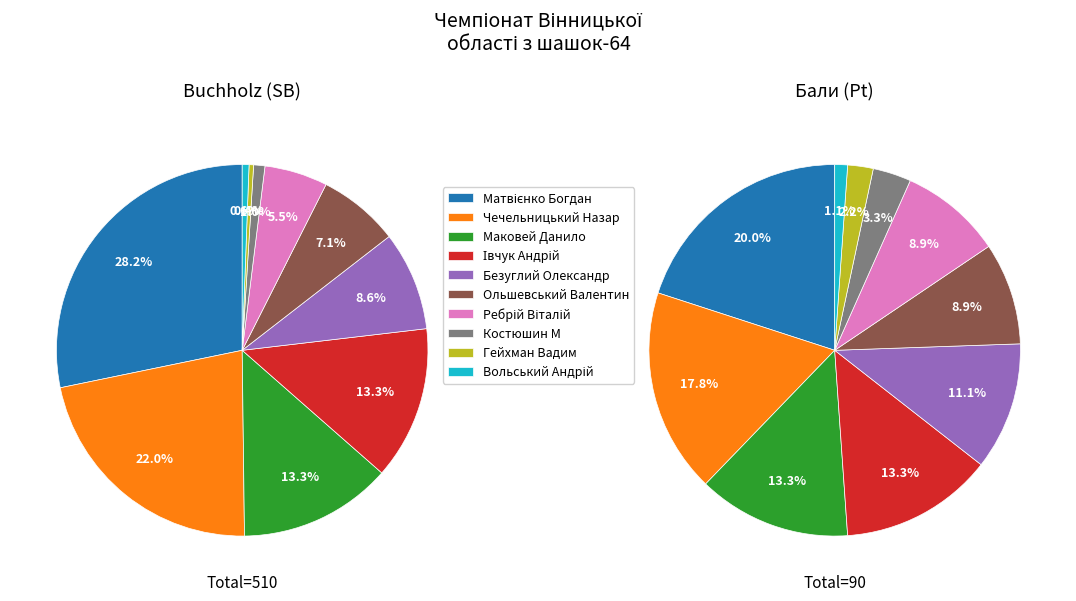

True or false: Ребрій Віталій accounts for 5% of the total.

True